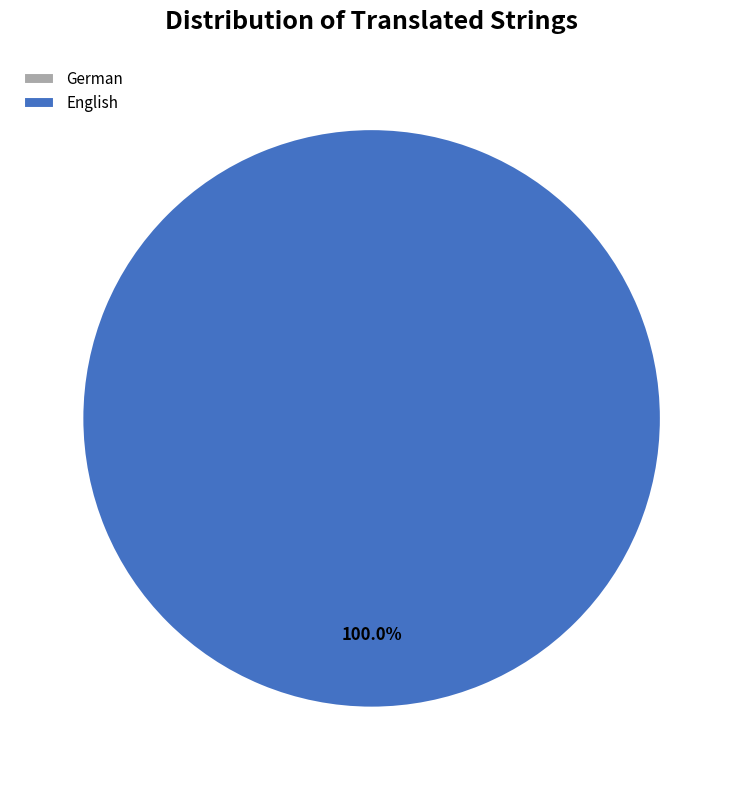

Which slice is the largest?

English